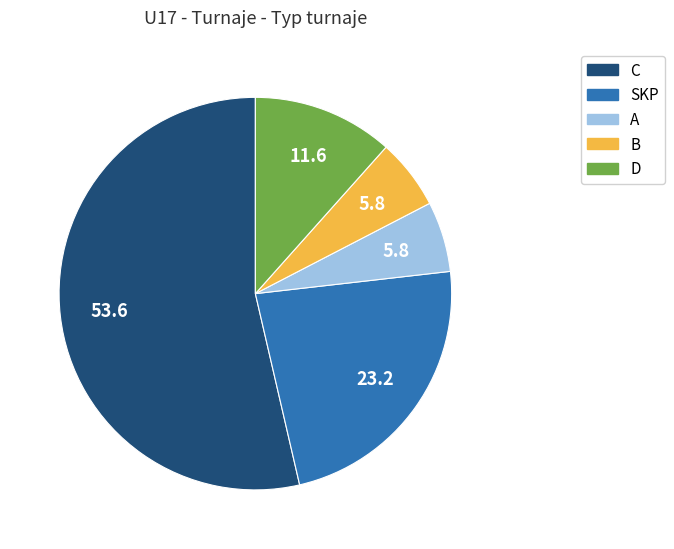

The B slice represents 6% of the pie. True or false?

True